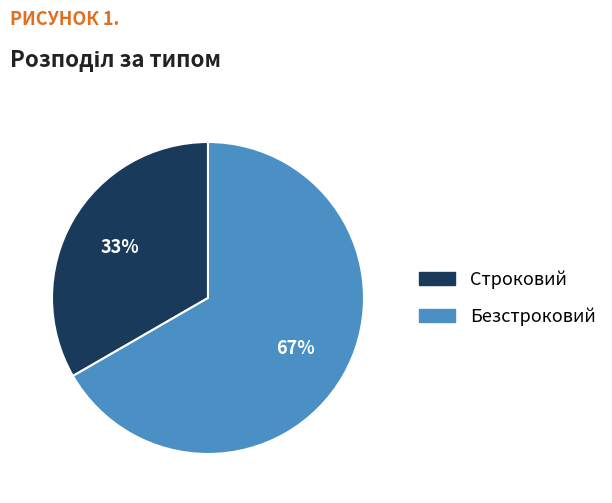

Is the sum of Строковий and Безстроковий greater than half?

Yes